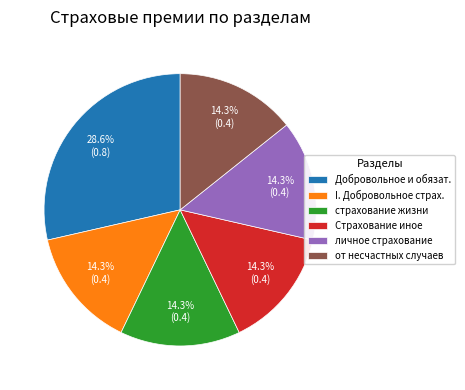

Is there a majority slice in this chart?

No